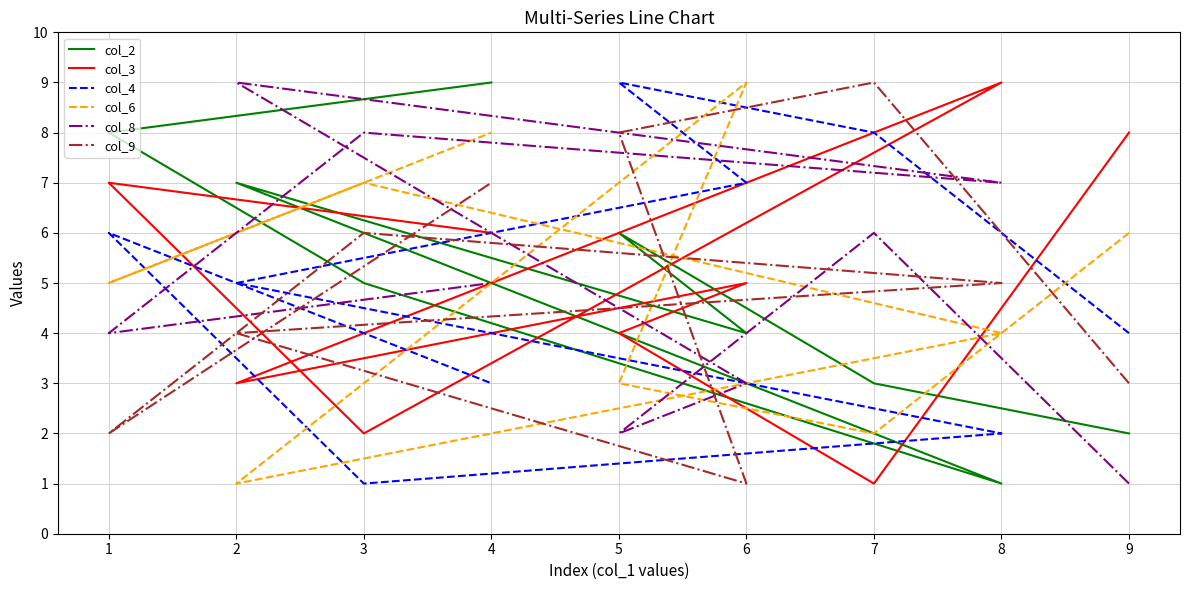

Read the col_3 value at 5.

4